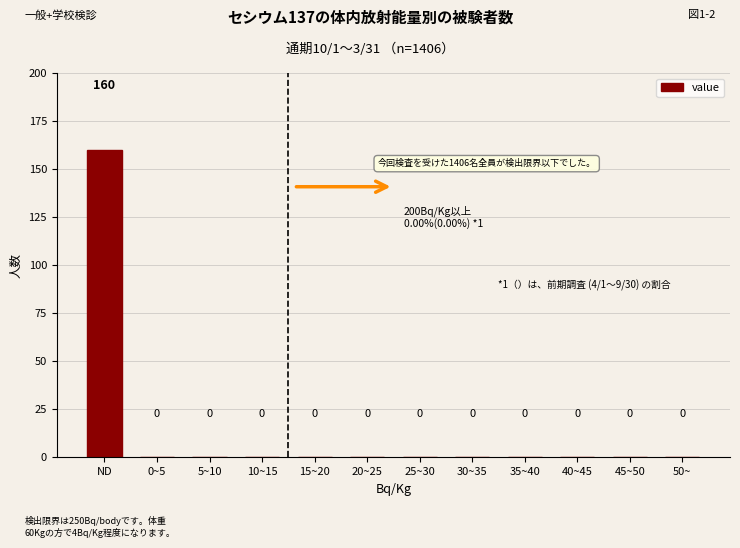

Reading left to right, transcribe all the data shown in this chart.

ND=160	0~5=0	5~10=0	10~15=0	15~20=0	20~25=0	25~30=0	30~35=0	35~40=0	40~45=0	45~50=0	50~=0